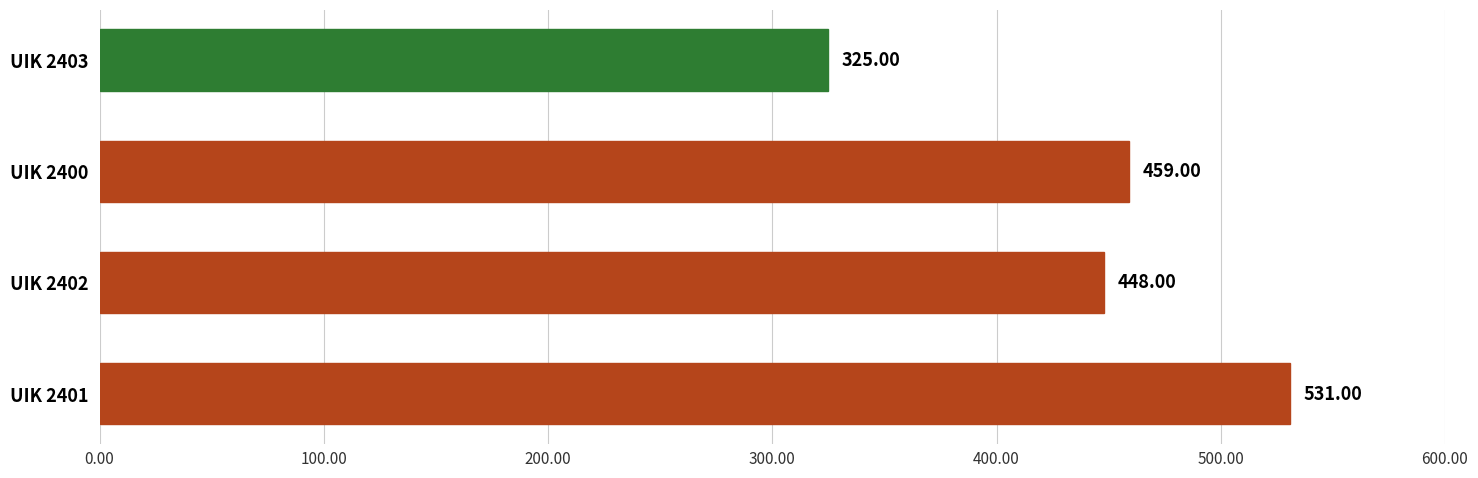

List the labels in order of value, largest first.

UIK 2401, UIK 2400, UIK 2402, UIK 2403